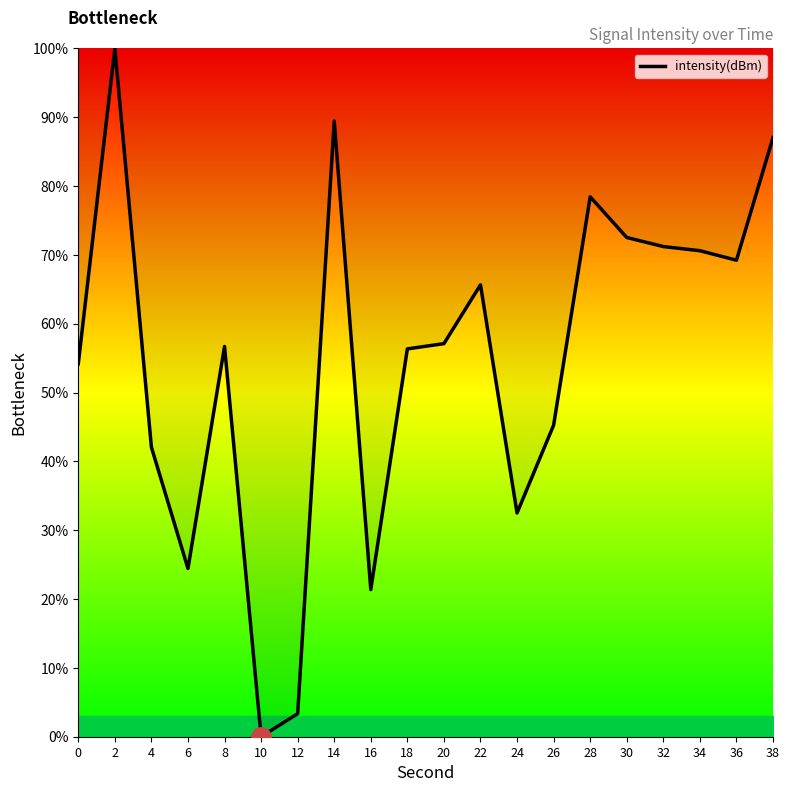

Which category has the highest value across all series?

2